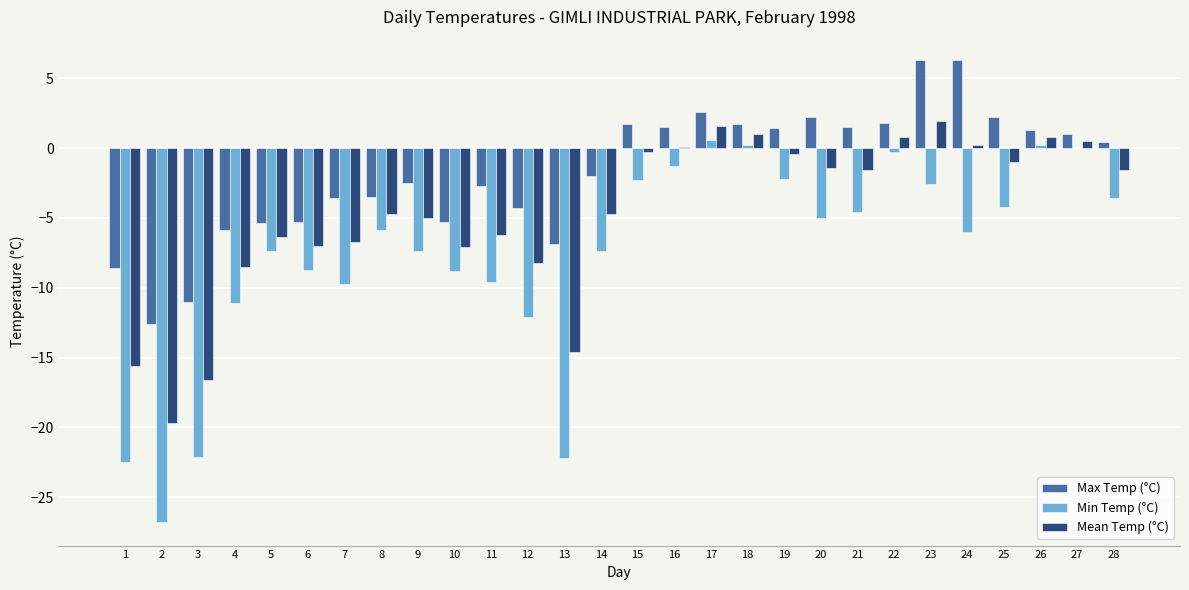

What value does the Min Temp (°C) series have at 3?

-22.1